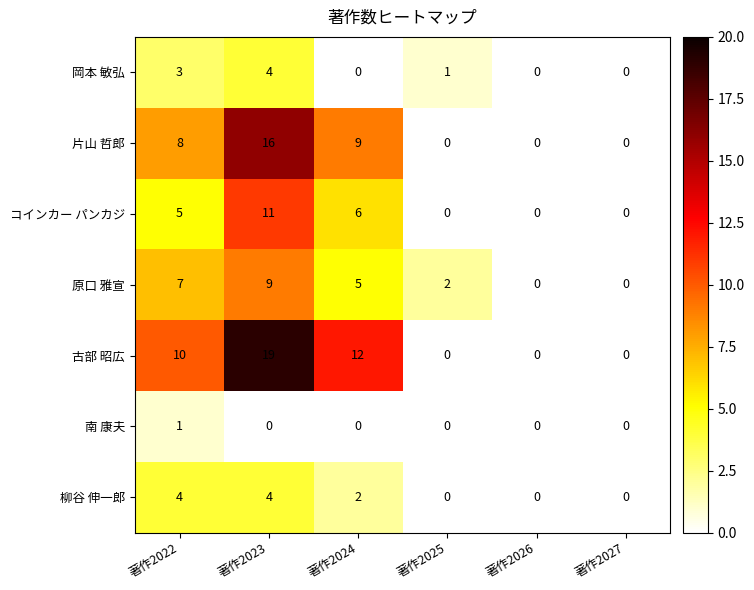

How many 原口 雅宣 values are between 0 and 7?

5